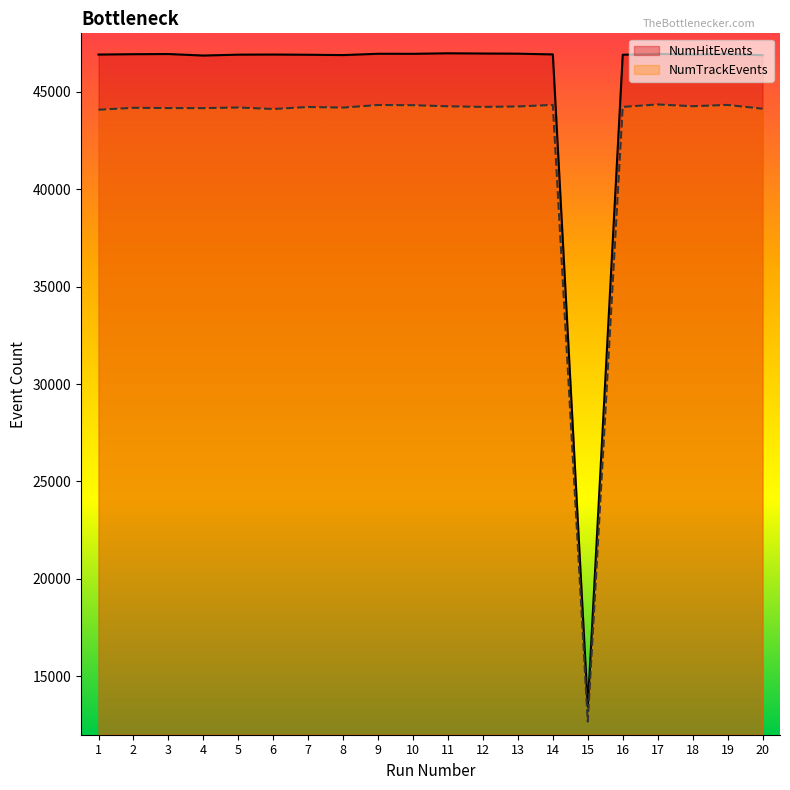

Which has a higher value, 17 or 14?

17